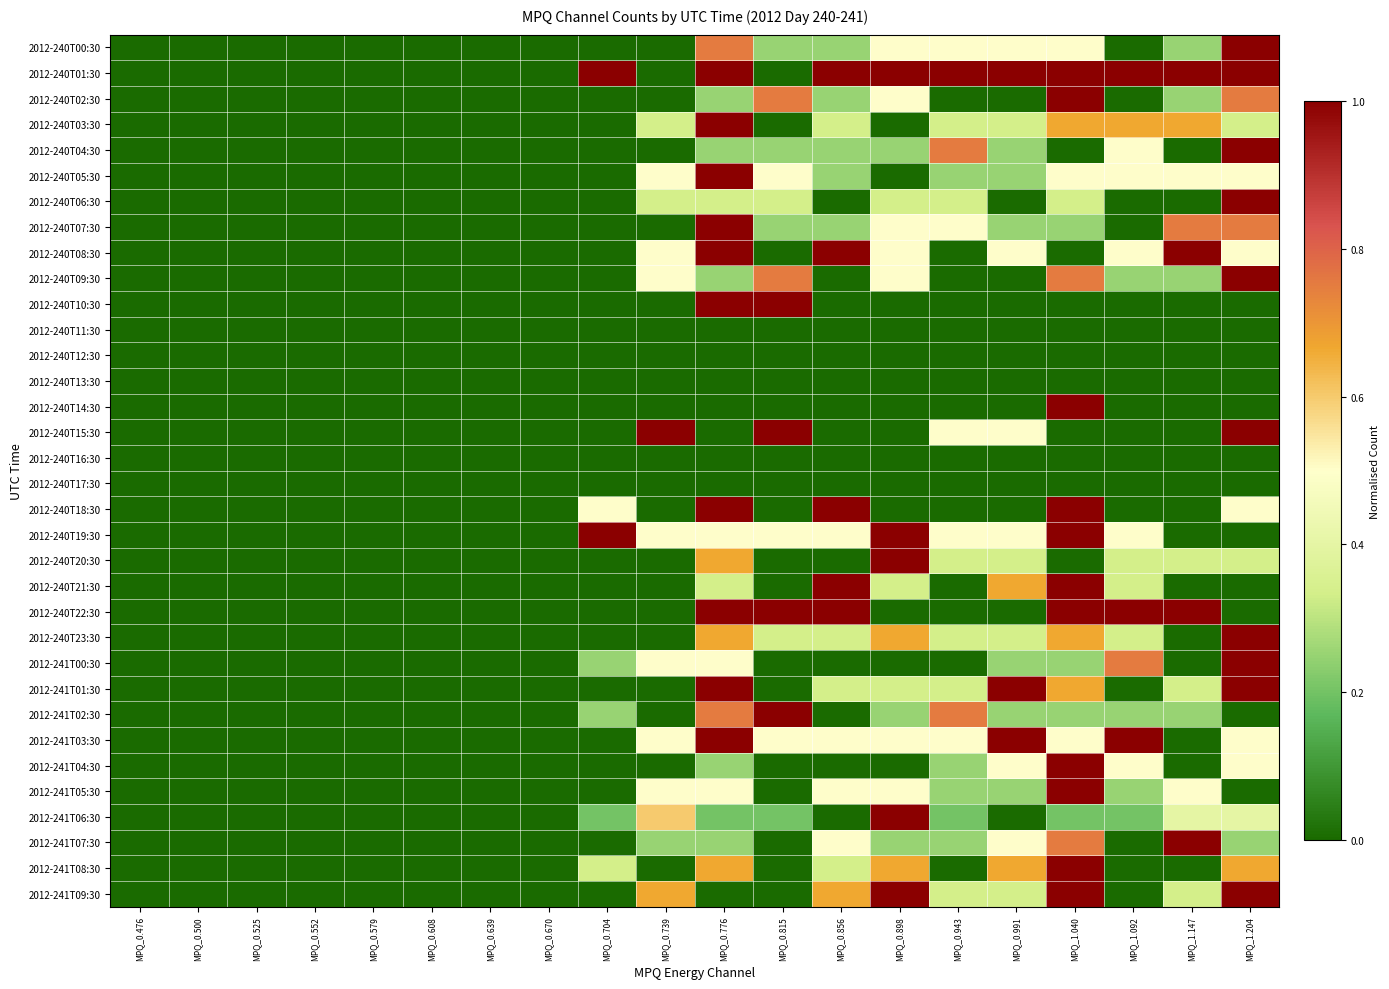

Which series has the largest total across all categories?

2012-240T01:30